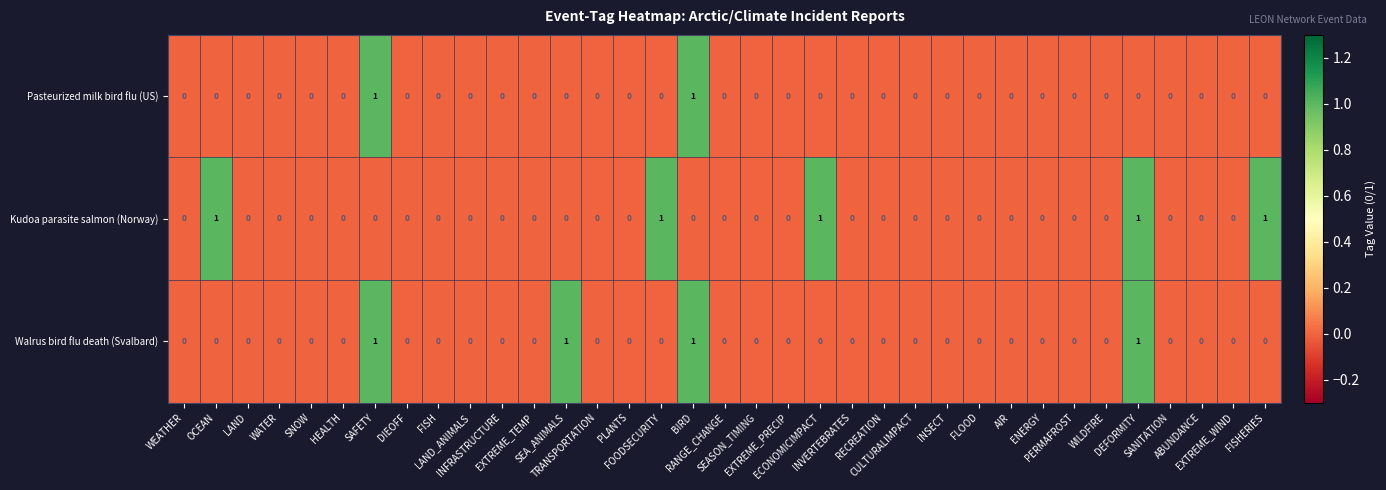

Which series has the largest total across all categories?

Kudoa parasite salmon (Norway)